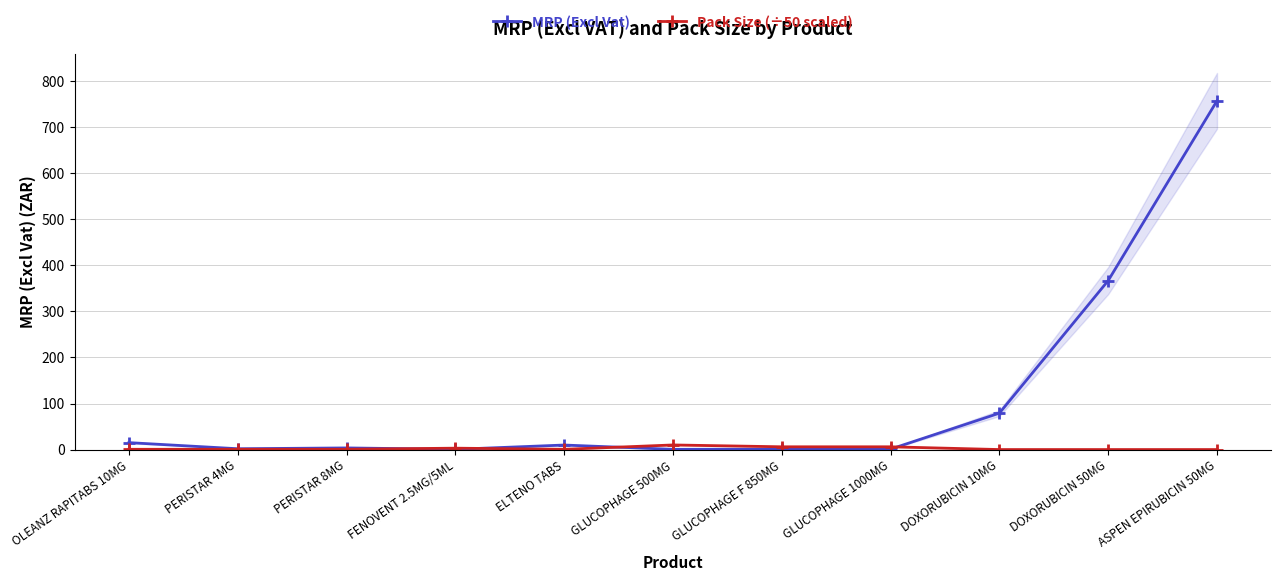

How many values in the MRP (Excl Vat) series exceed 3?

6